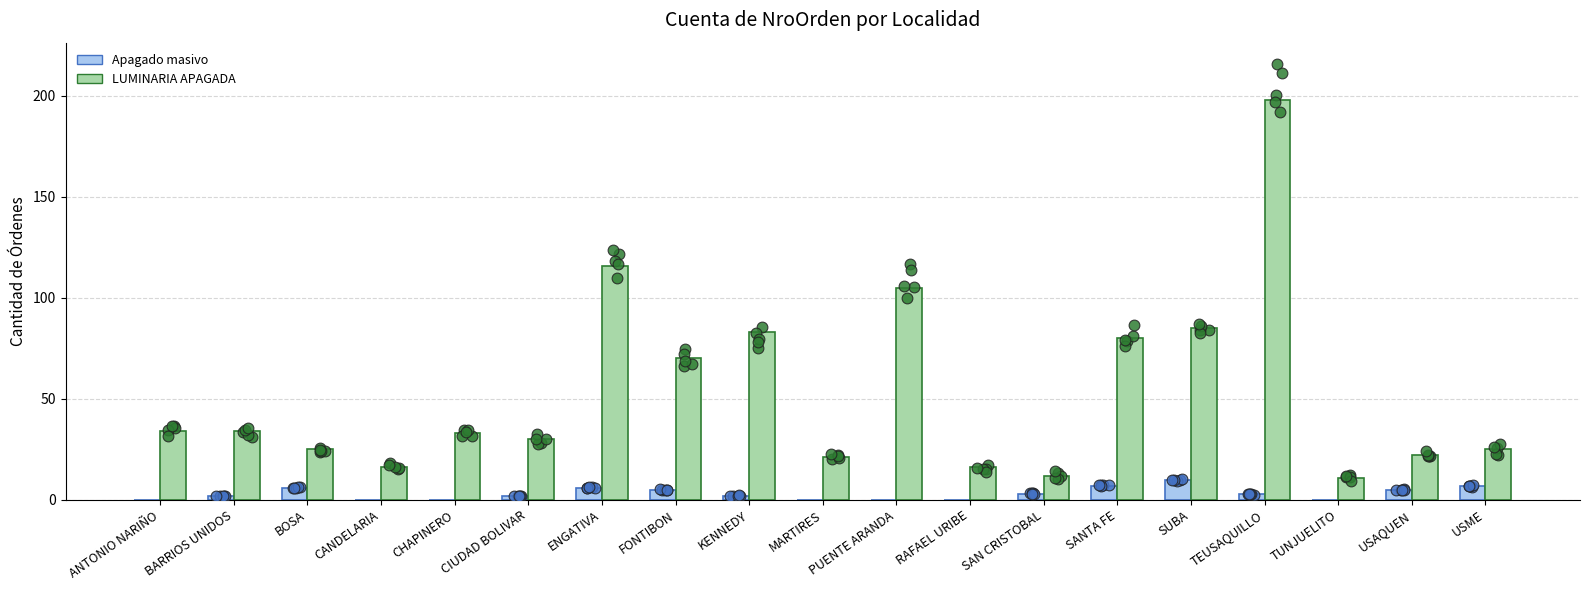

What are all the series names shown in the legend?

Apagado masivo, LUMINARIA APAGADA